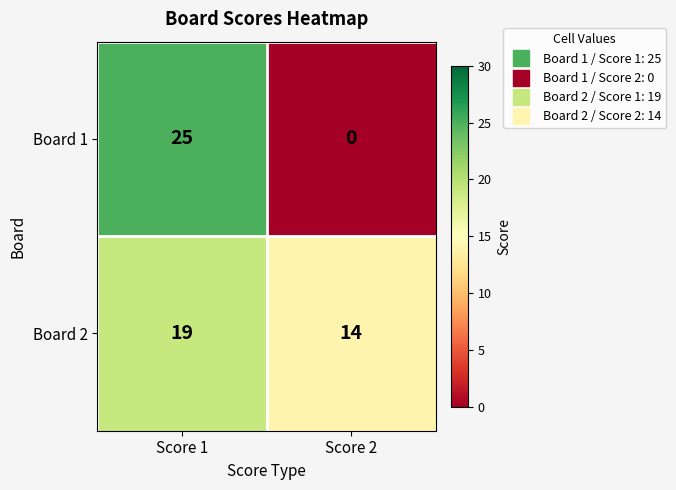

What is the difference between the maximum and minimum values in the Board 1 series?

25